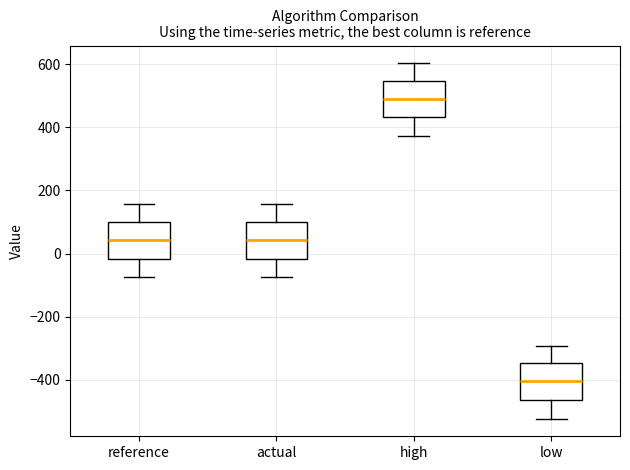

Which box has the lowest median line?

low